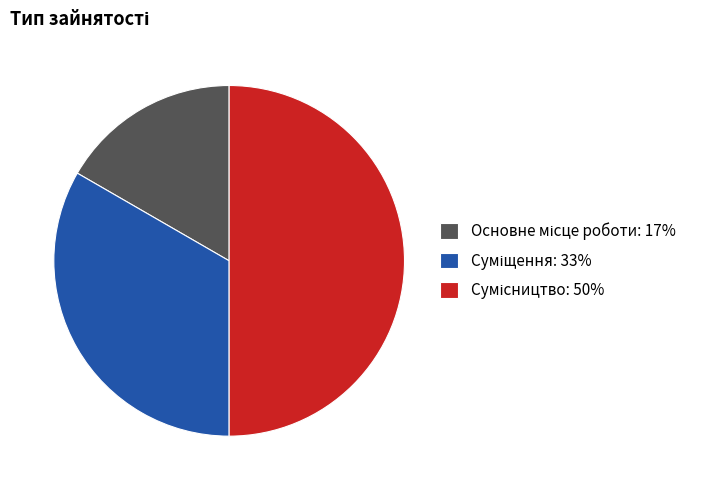

Count the number of slices in the pie.

3